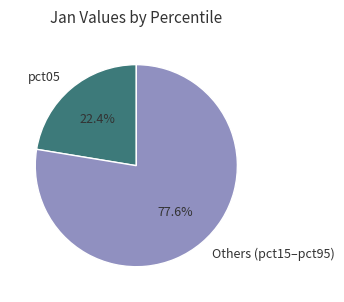

To the nearest percent, what is the average slice percentage?

50%